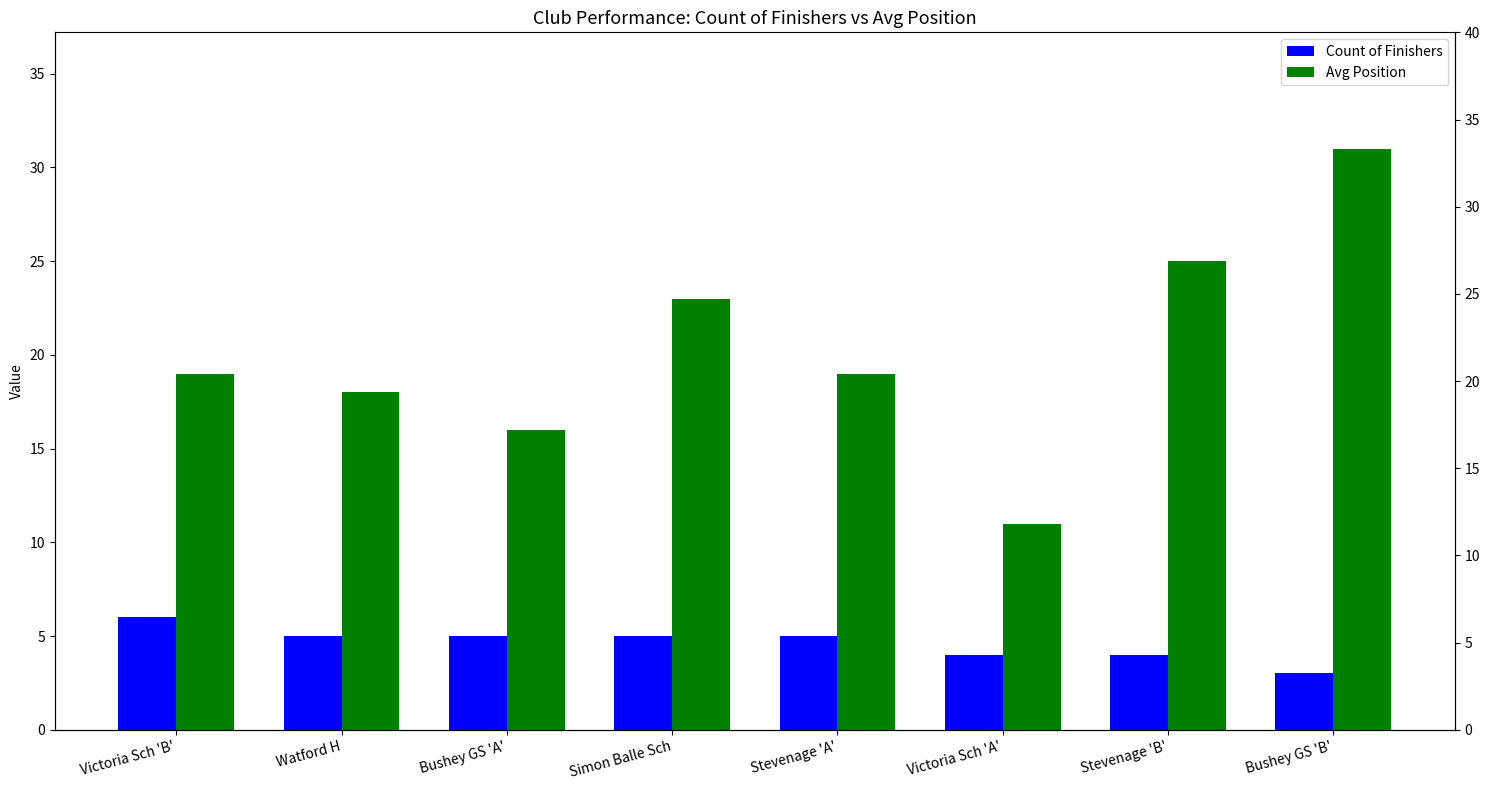

At Stevenage 'B', list the series in order from largest to smallest.

Avg Position, Count of Finishers